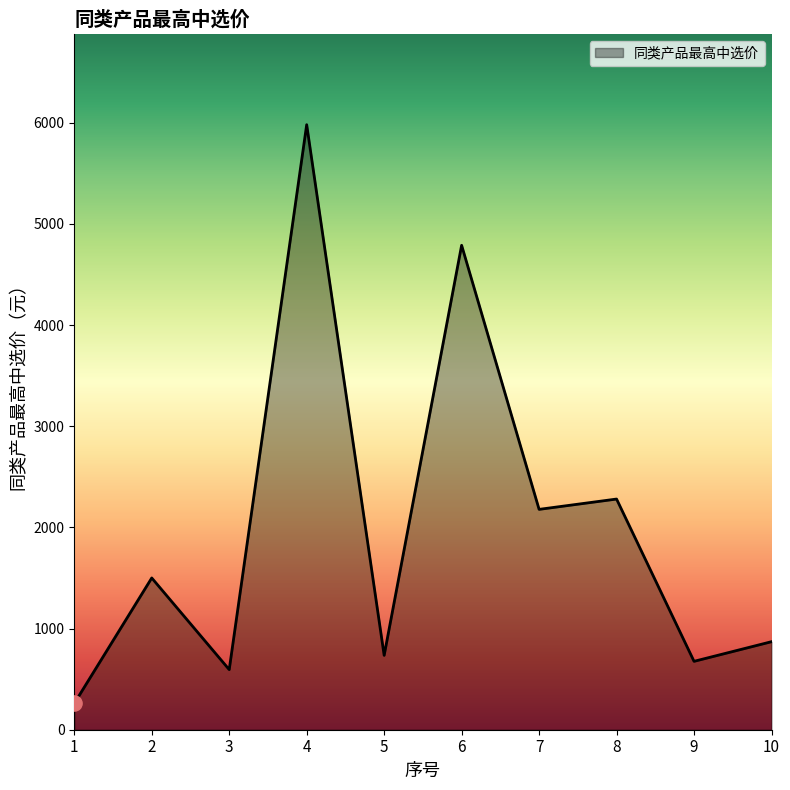

Approximately how many times larger is the value at 8 compared to 2?

1.5